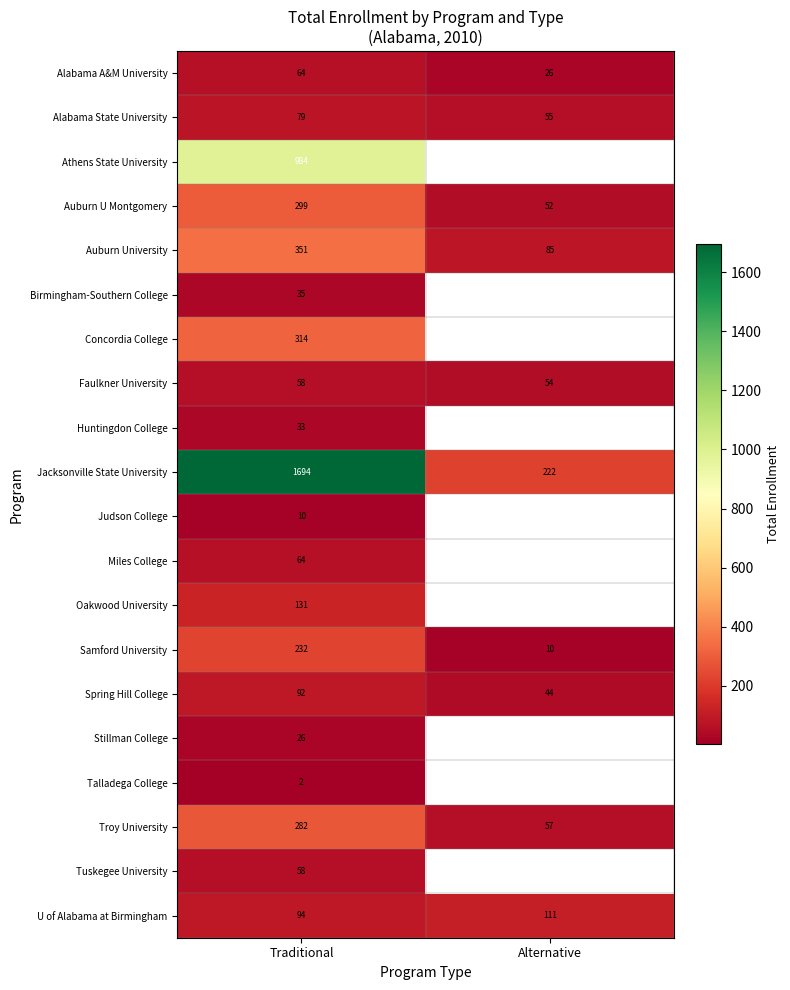

What is the difference between the highest and lowest values at Traditional?

1692